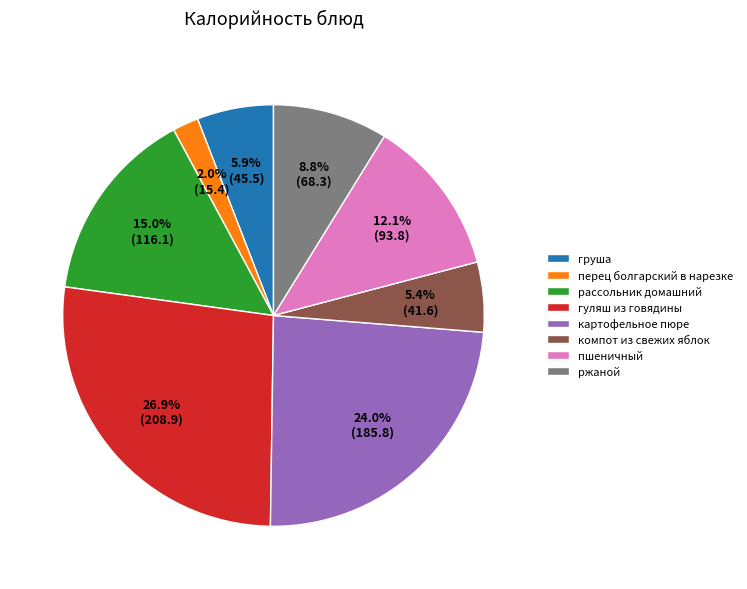

Which category has the smallest portion of the pie?

перец болгарский в нарезке